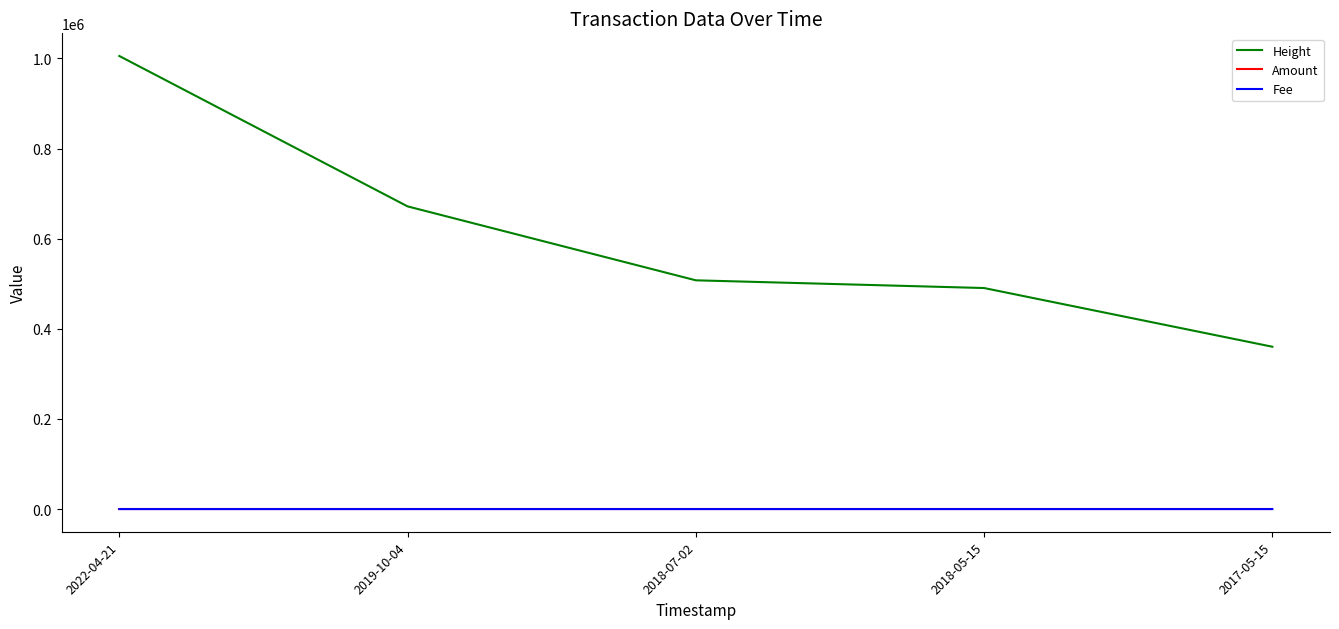

What is the highest value of the Height series?

1005561.0